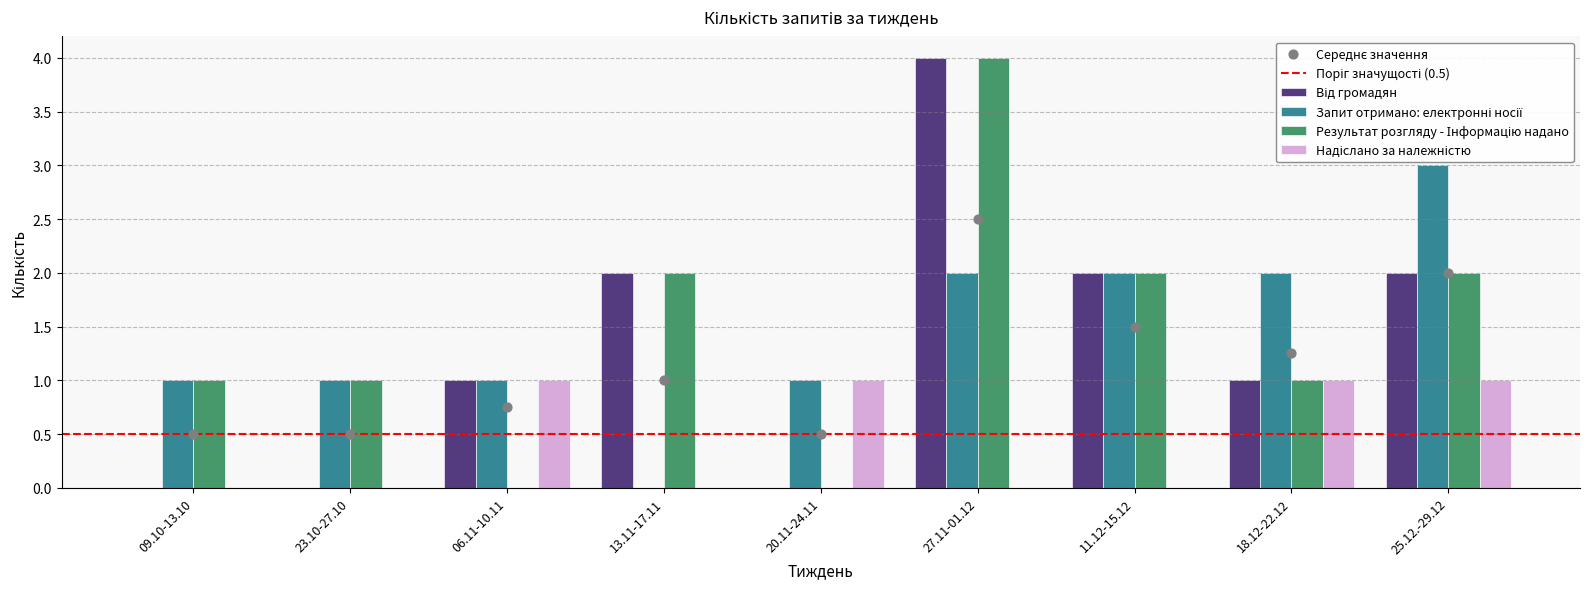

Which series reaches the minimum Y coordinate?

Від громадян